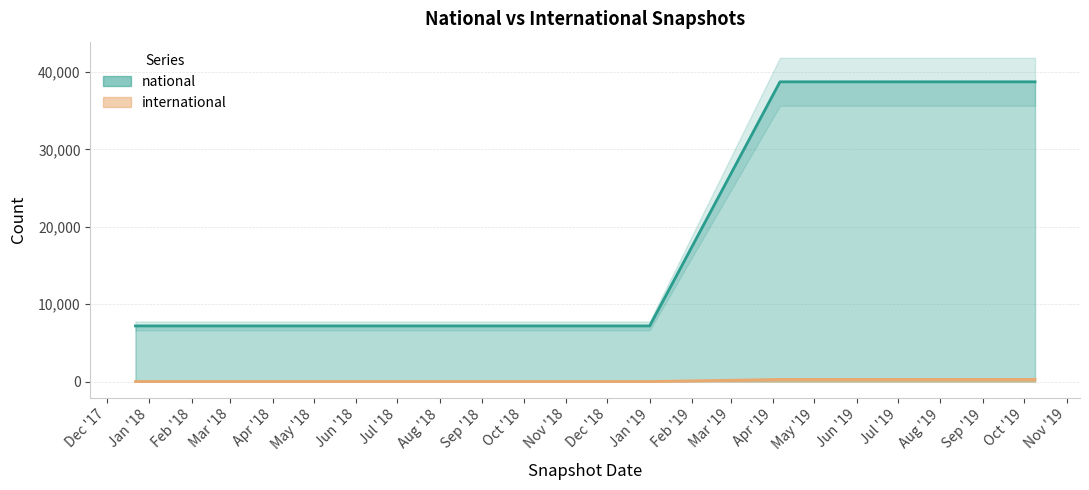

What is the lowest value of the national series?

7187